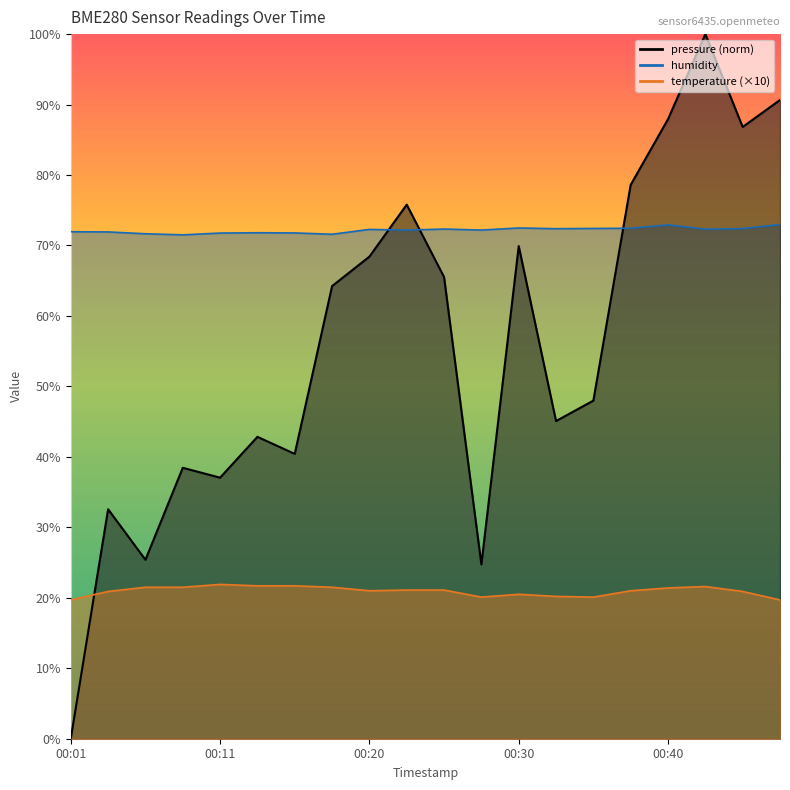

Which series has the widest spread of values?

pressure